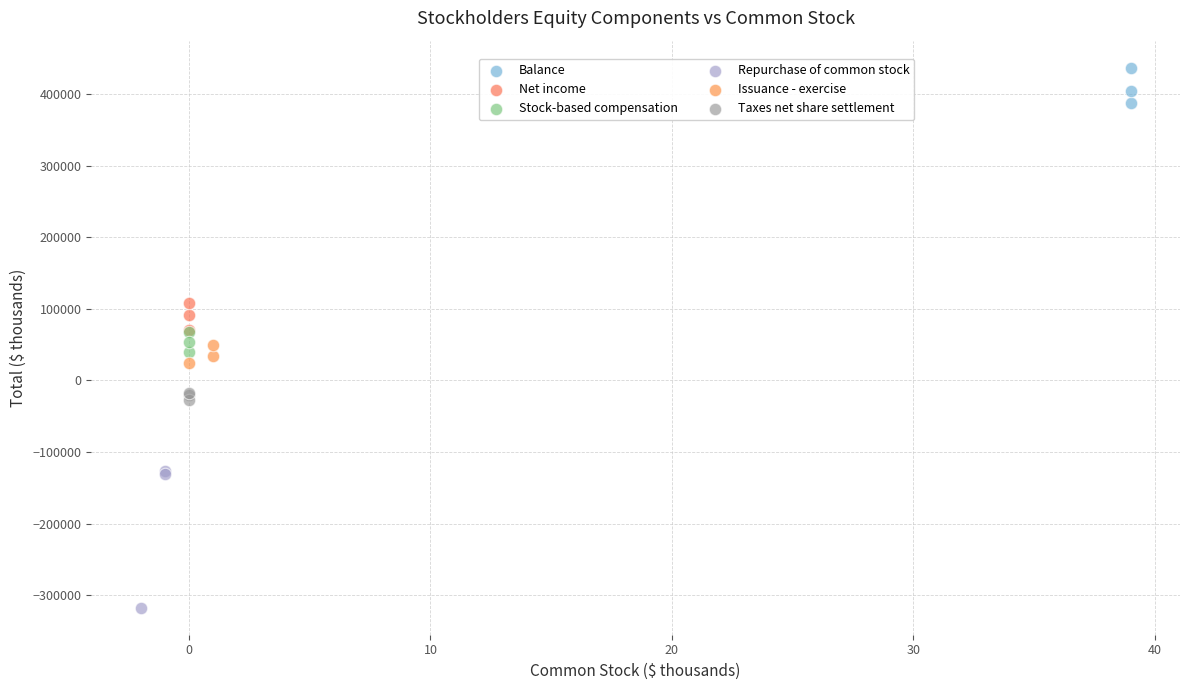

Which series reaches the maximum Y coordinate?

Balance